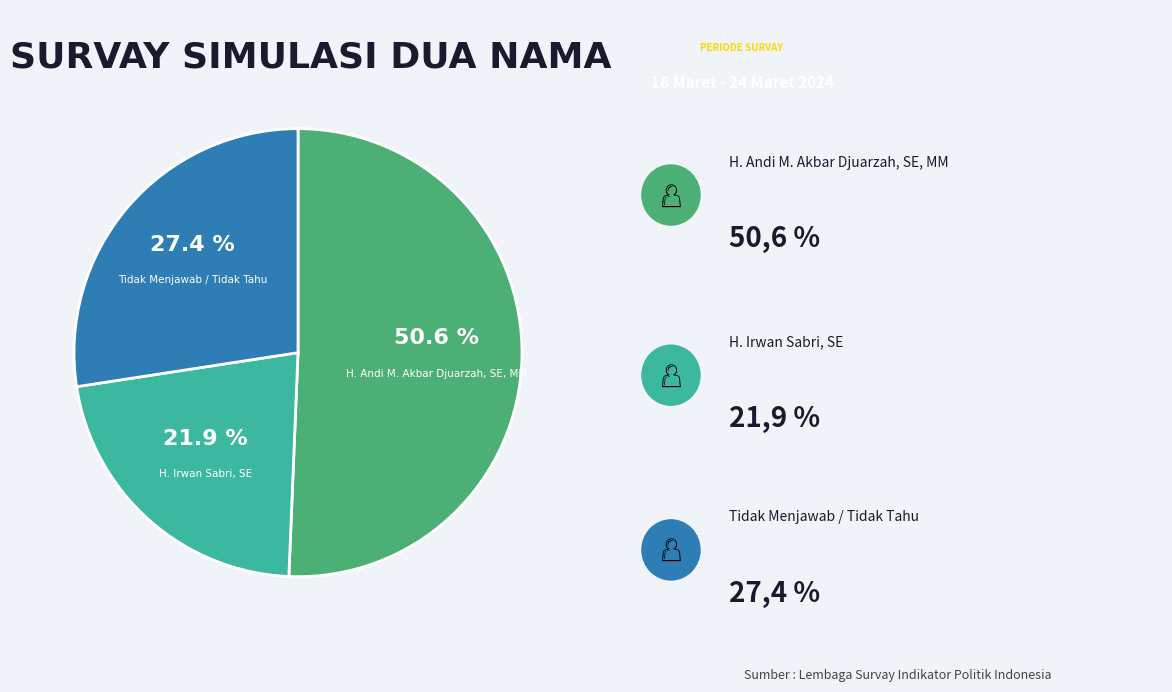

Is there any slice that represents more than half of the pie?

Yes